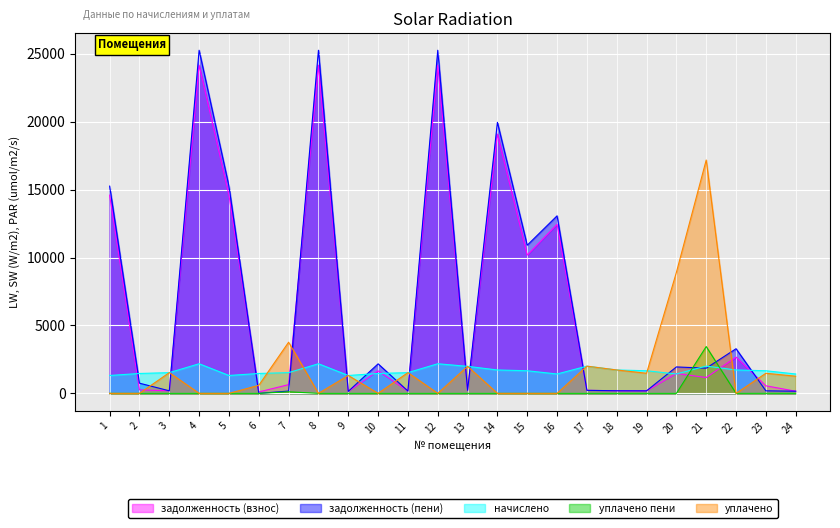

What is the value of the задолженность (взнос) point at the 4th from the left?

24162.1